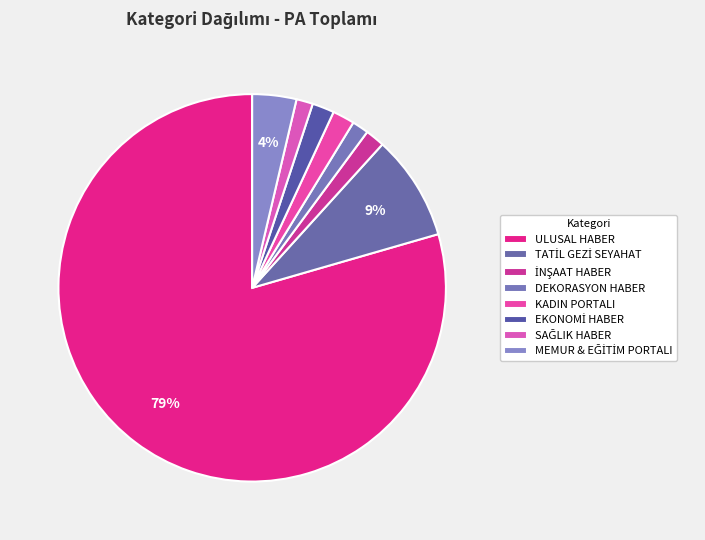

Which category has the biggest portion of the pie?

ULUSAL HABER